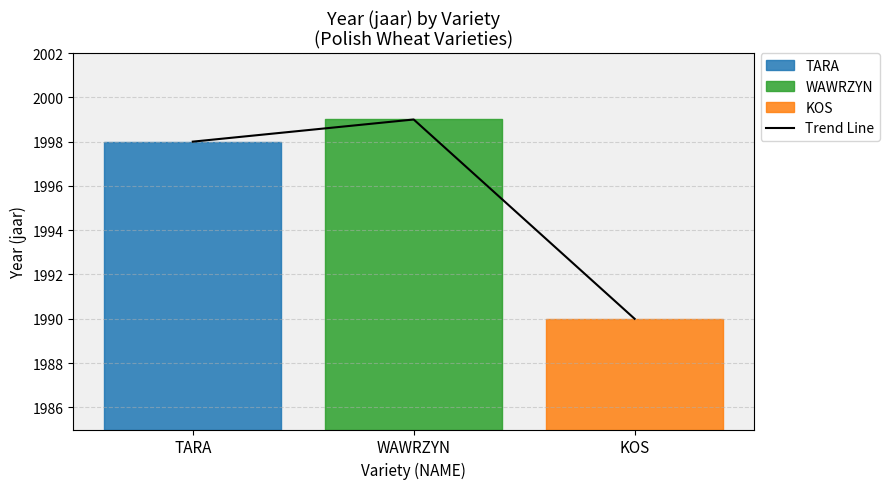

Where is the data nearest to the value 1994?

TARA